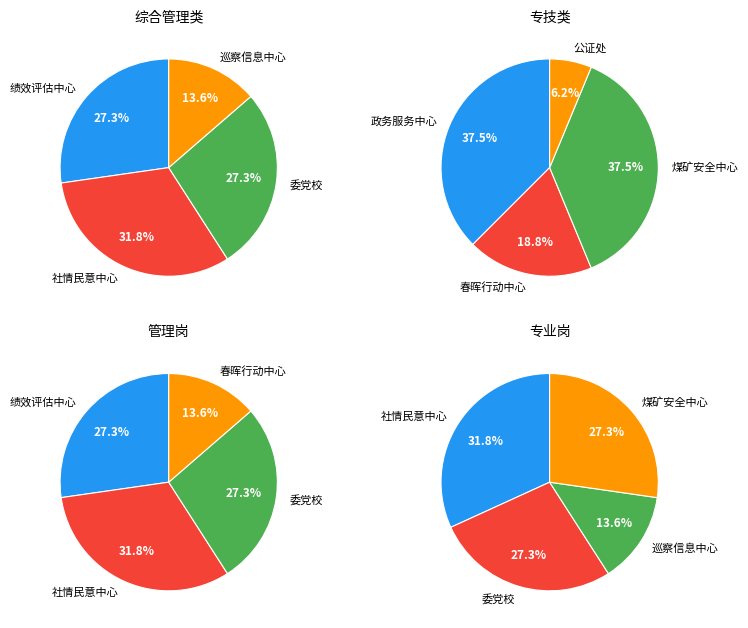

Is there a majority slice in this chart?

No